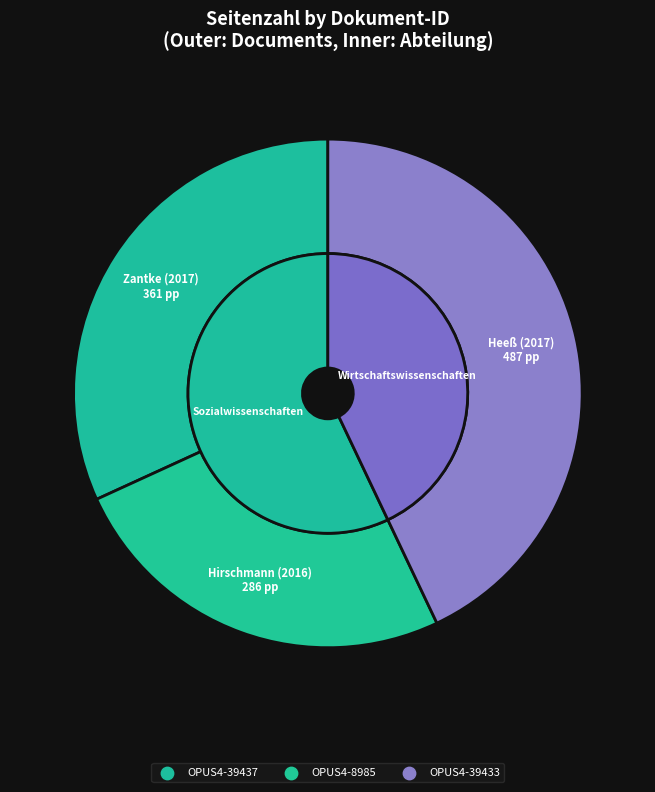

Combined, do OPUS4-39433 and OPUS4-39437 account for over 50%?

Yes